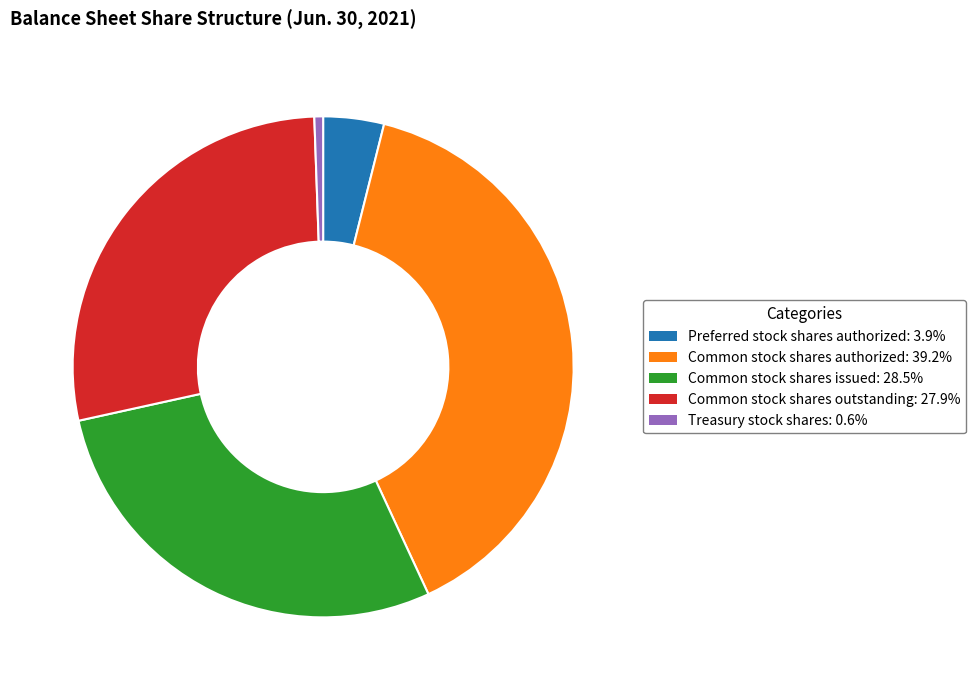

Is there a majority slice in this chart?

No